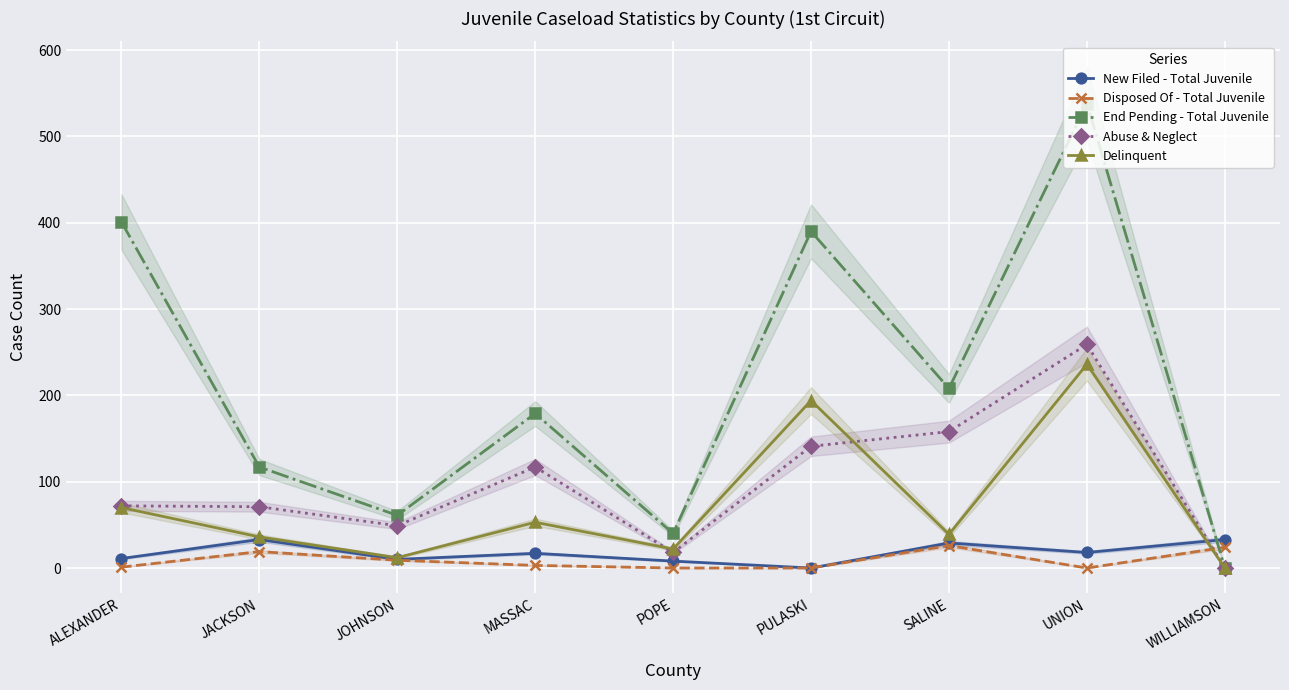

Reading left to right, extract all data points from this chart.

New Filed - Total Juvenile: ALEXANDER=11	JACKSON=33	JOHNSON=10	MASSAC=17	POPE=8	PULASKI=0	SALINE=29	UNION=18	WILLIAMSON=33
Disposed Of - Total Juvenile: ALEXANDER=1	JACKSON=19	JOHNSON=9	MASSAC=3	POPE=0	PULASKI=0	SALINE=26	UNION=0	WILLIAMSON=24
End Pending - Total Juvenile: ALEXANDER=401	JACKSON=117	JOHNSON=61	MASSAC=179	POPE=40	PULASKI=390	SALINE=208	UNION=538	WILLIAMSON=0
Abuse & Neglect: ALEXANDER=72	JACKSON=71	JOHNSON=49	MASSAC=117	POPE=18	PULASKI=141	SALINE=158	UNION=259	WILLIAMSON=0
Delinquent: ALEXANDER=70	JACKSON=36	JOHNSON=12	MASSAC=53	POPE=22	PULASKI=194	SALINE=39	UNION=236	WILLIAMSON=0